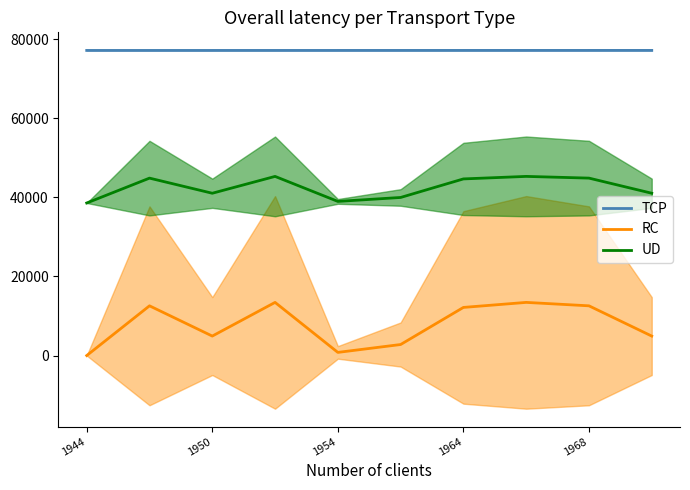

Which category has the highest value across all series?

9